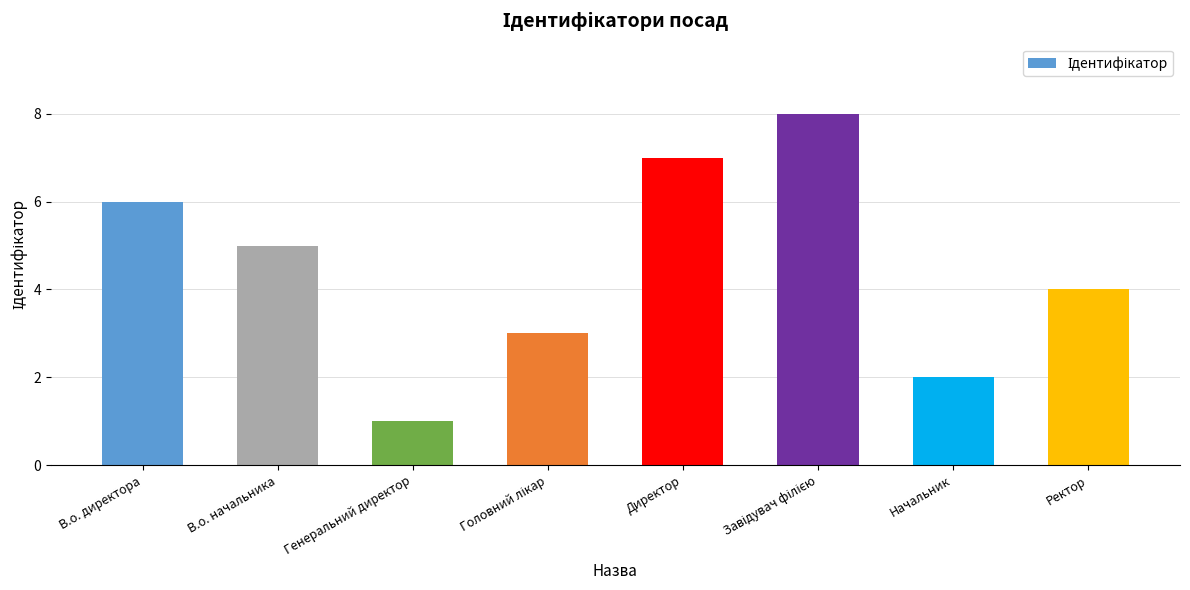

What is the difference between the maximum and second lowest values?

6